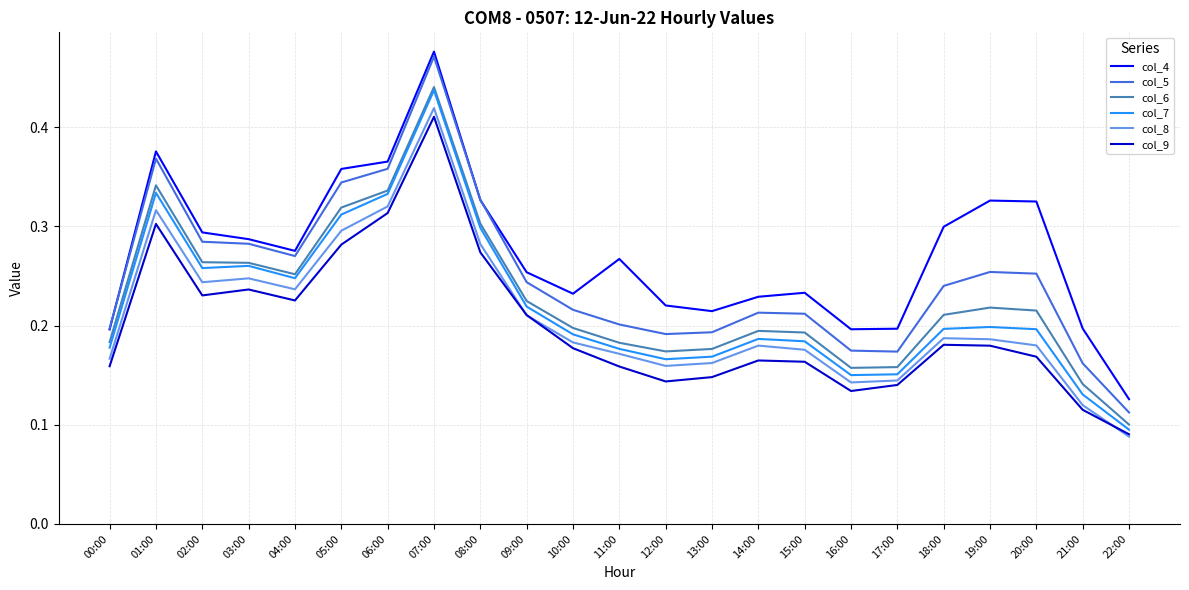

What are all the series names shown in the legend?

col_4, col_5, col_6, col_7, col_8, col_9